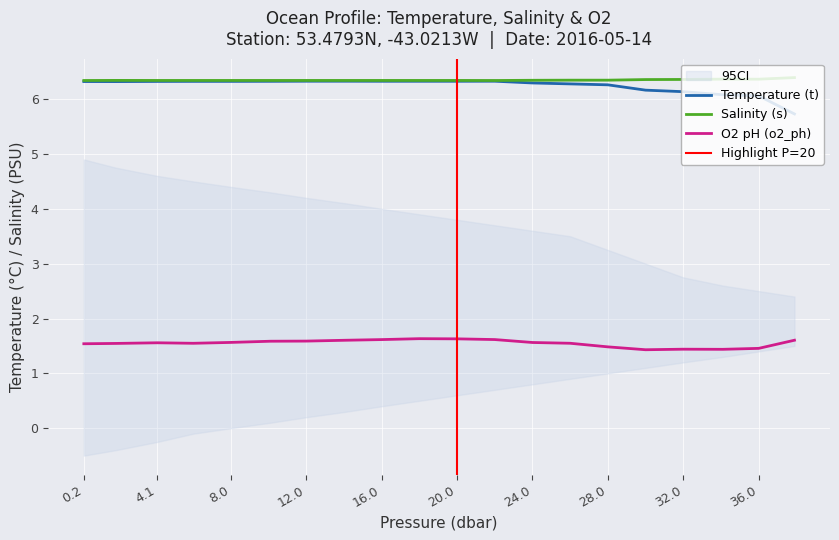

Read the Salinity (s) value at 30.0.

6.4